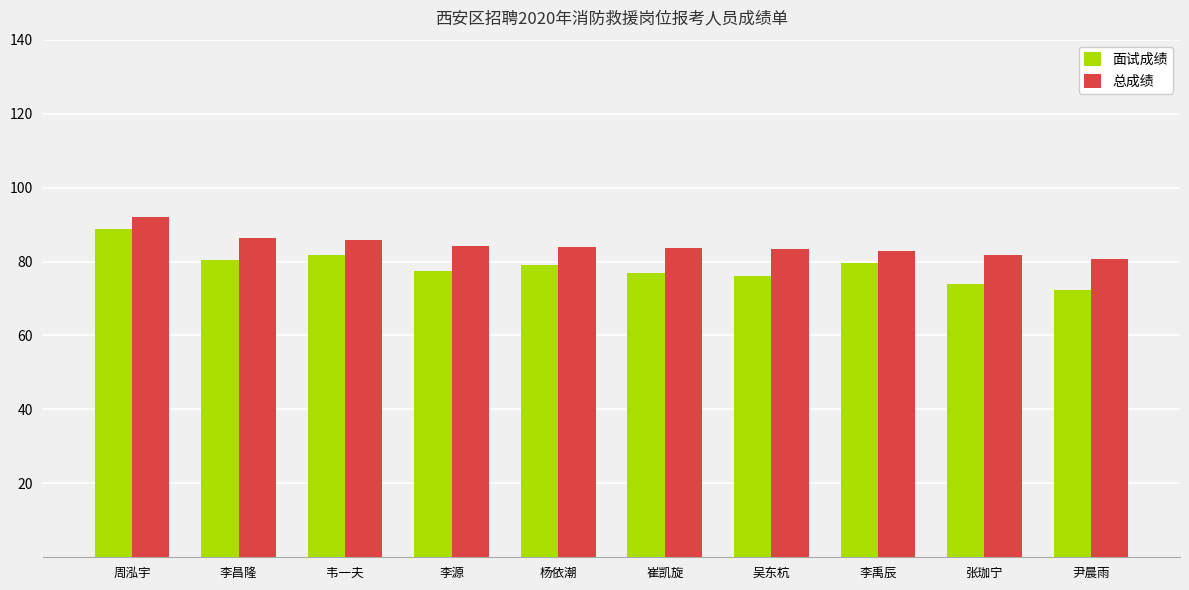

At which category is the sum across all series the highest?

周泓宇